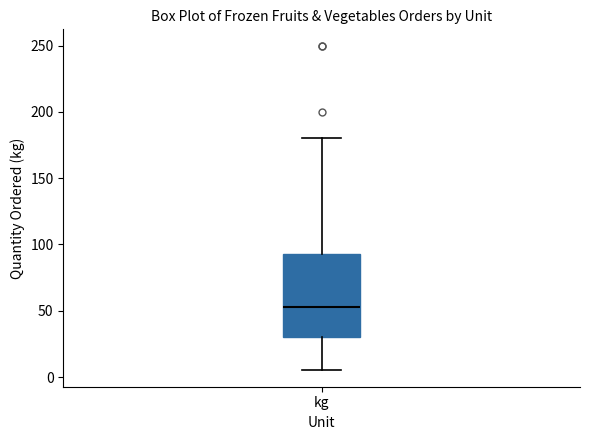

Transcribe this box plot: give where the median line is, the range the box spans, and where the two whiskers end, as read against the y-axis. The values are not printed on the chart, so give them approximately, as read against the axis.

median 55, box 30 to 95, whiskers 5 to 180